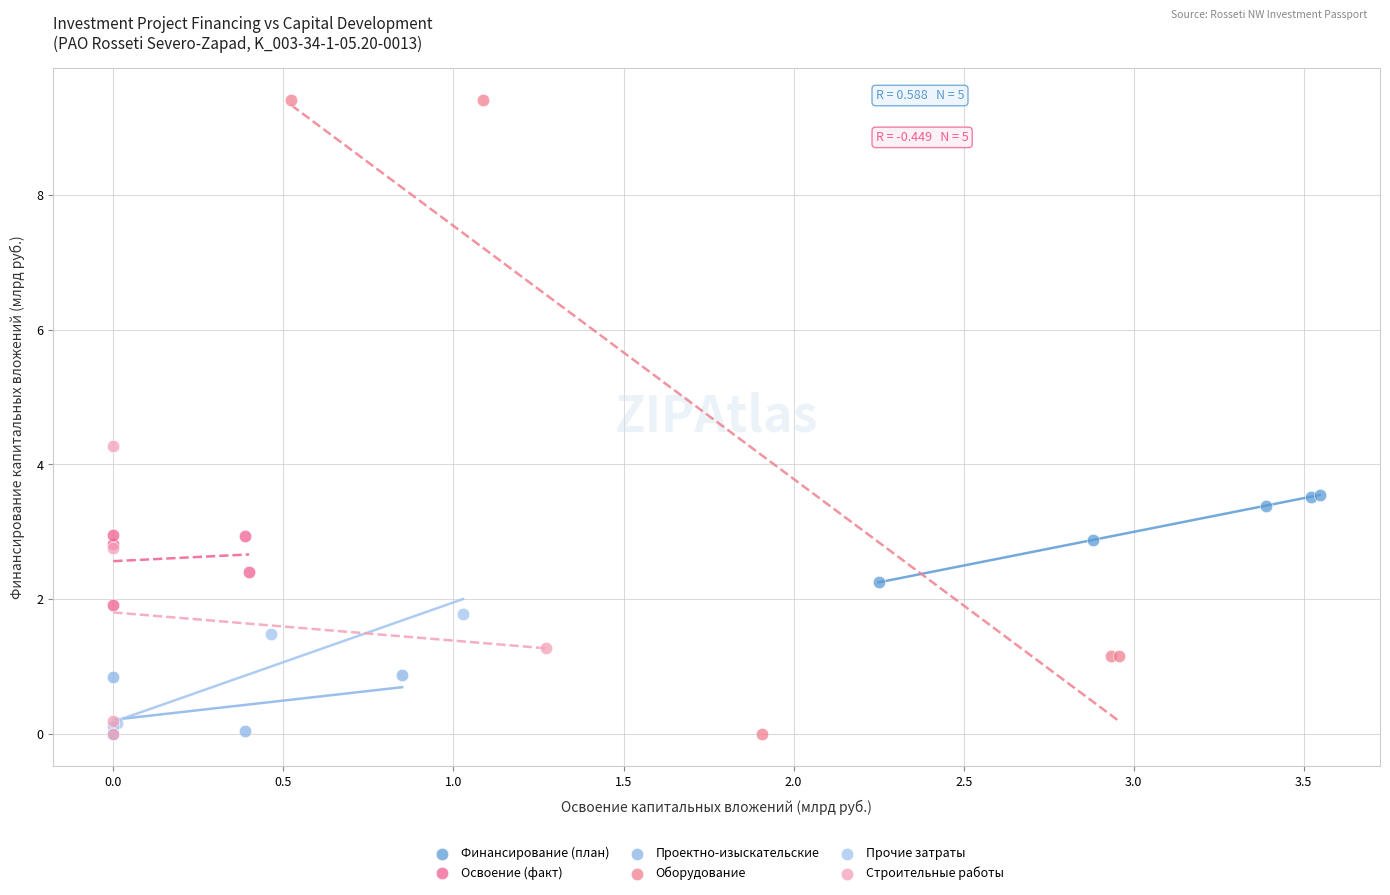

Which series has the widest spread of Y values?

Оборудование